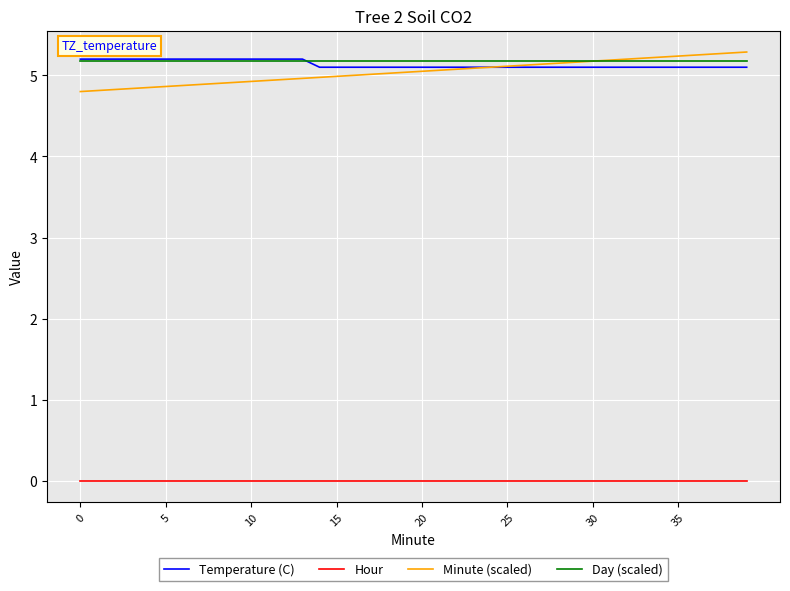

Which series has the widest spread of values?

Minute (scaled)